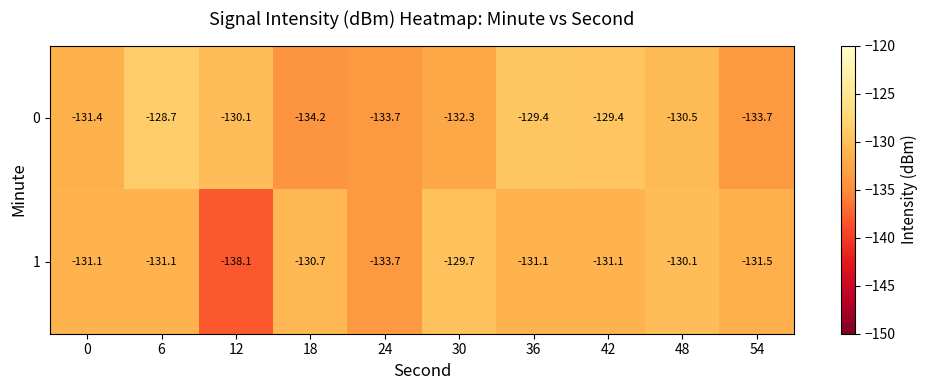

What value does the 0 series have at 54?

-133.7